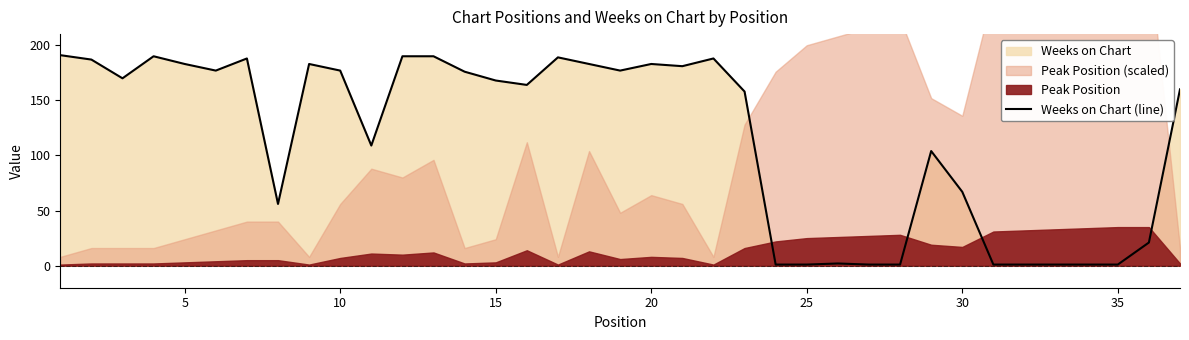

The value of Weeks on Chart (line) at 20 is 257. True or false?

False